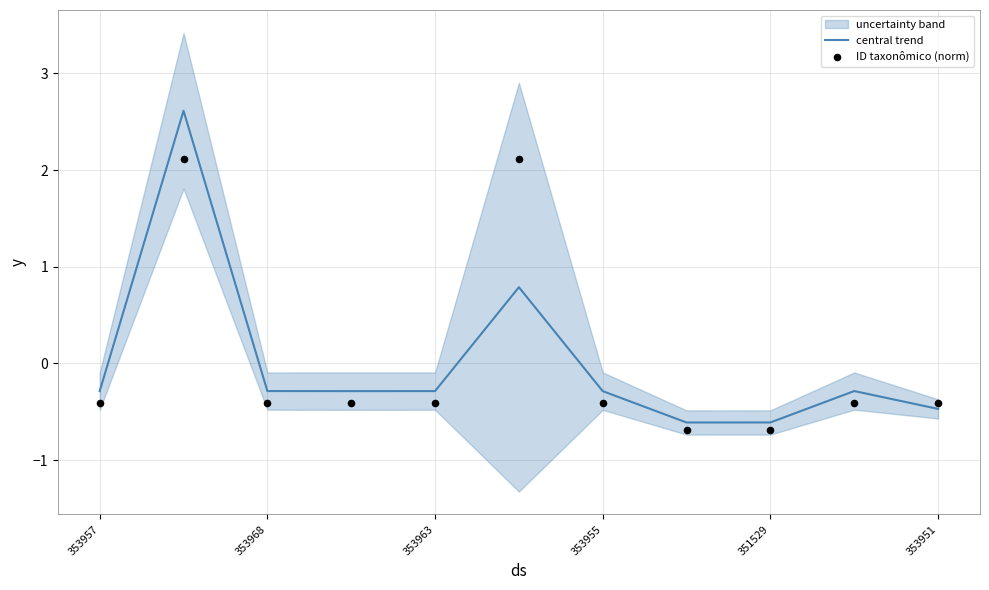

The value of central trend at 353957 is -0.3. True or false?

True